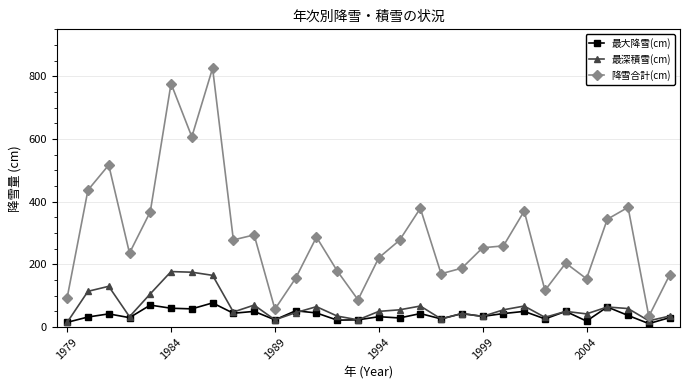

Rank the series by their maximum value, from highest to lowest.

降雪合計(cm), 最深積雪(cm), 最大降雪(cm)